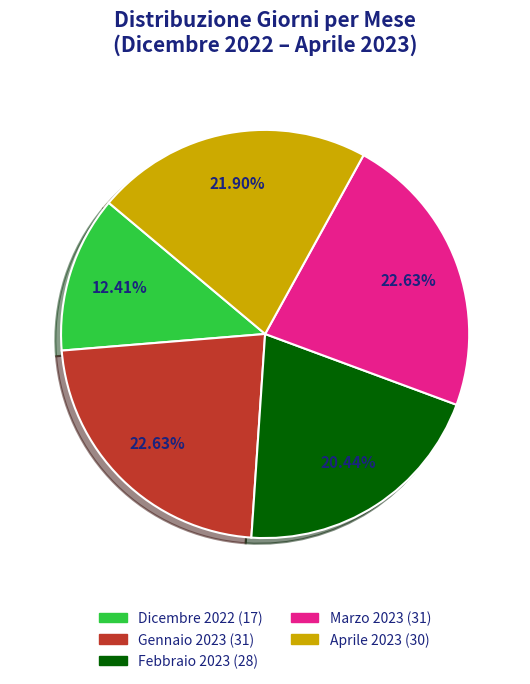

Count the number of slices in the pie.

5